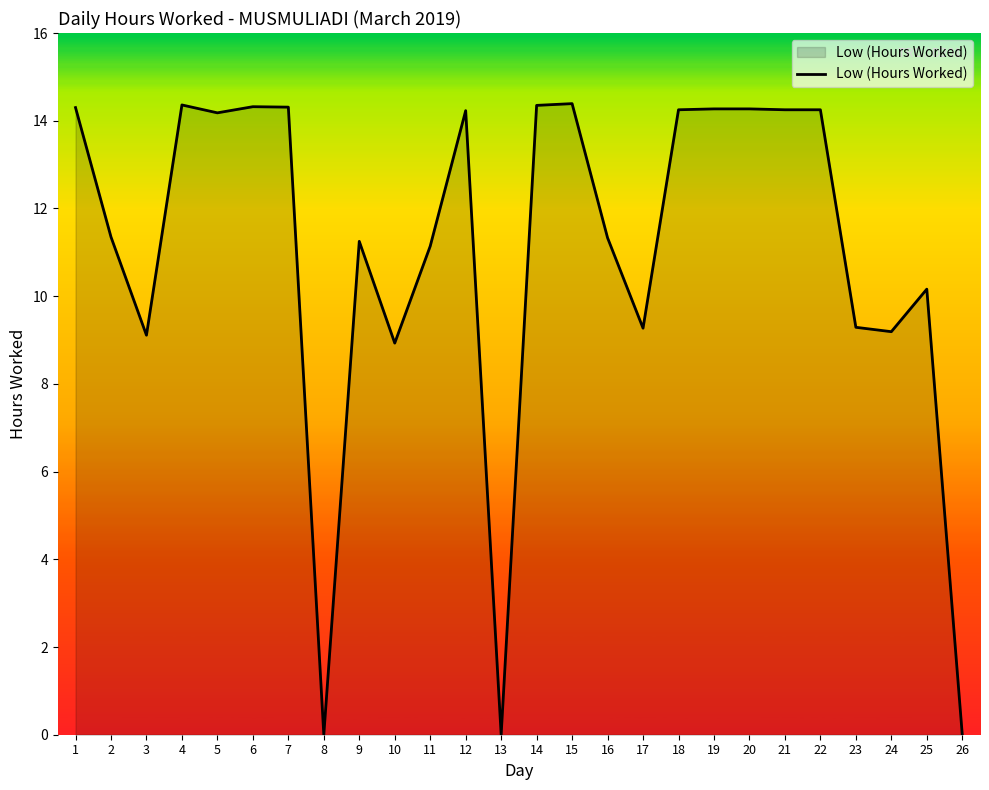

Where is the first local minimum?

3